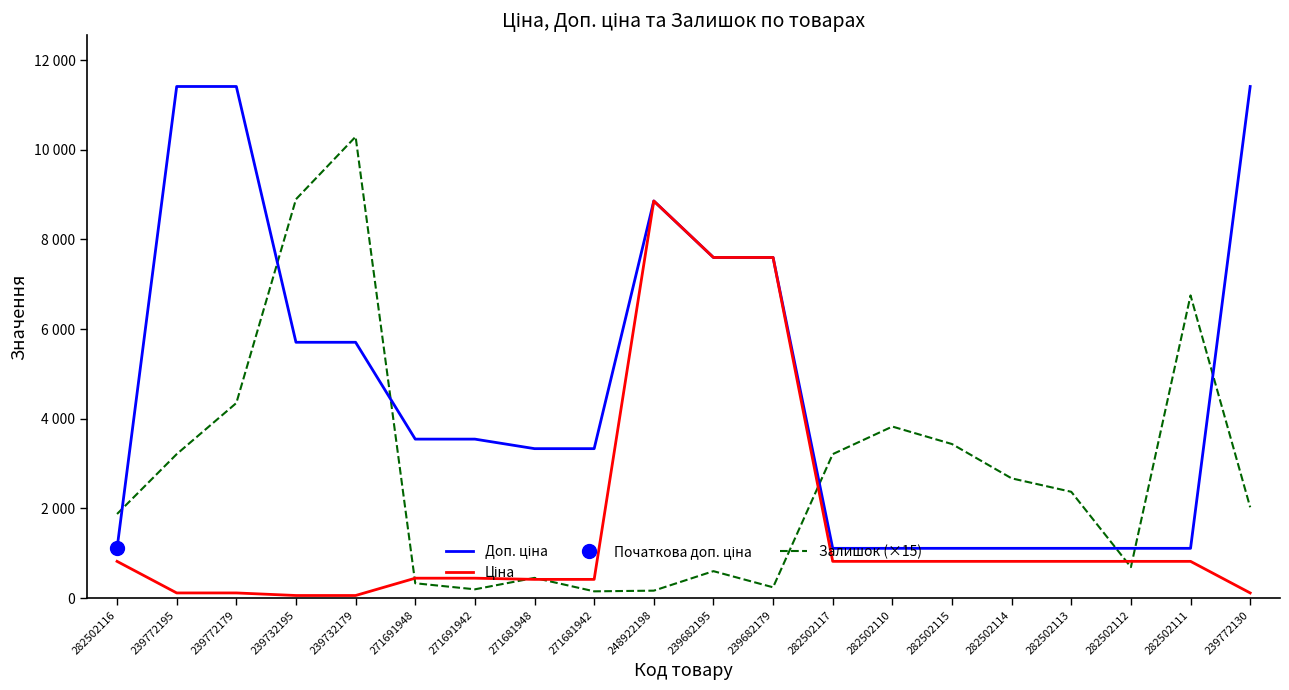

The value of Доп. ціна at 239682195 is 7596.5. True or false?

True